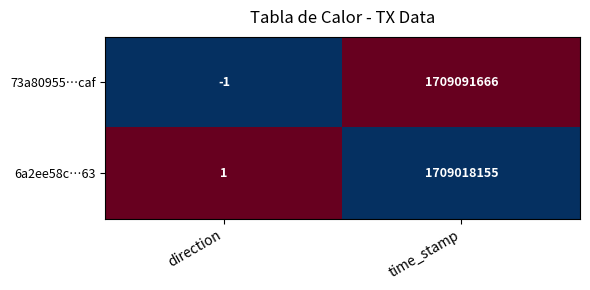

How many categories are shown in the chart?

2